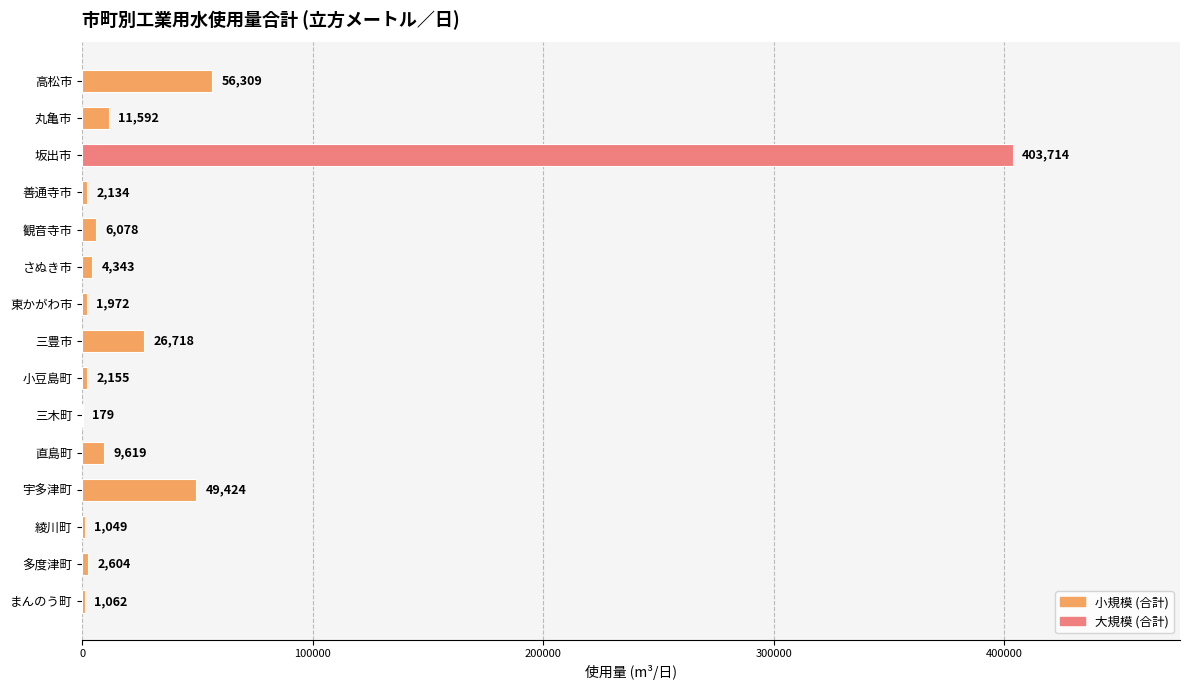

Are the bars grouped side by side (vs. stacked)?

No